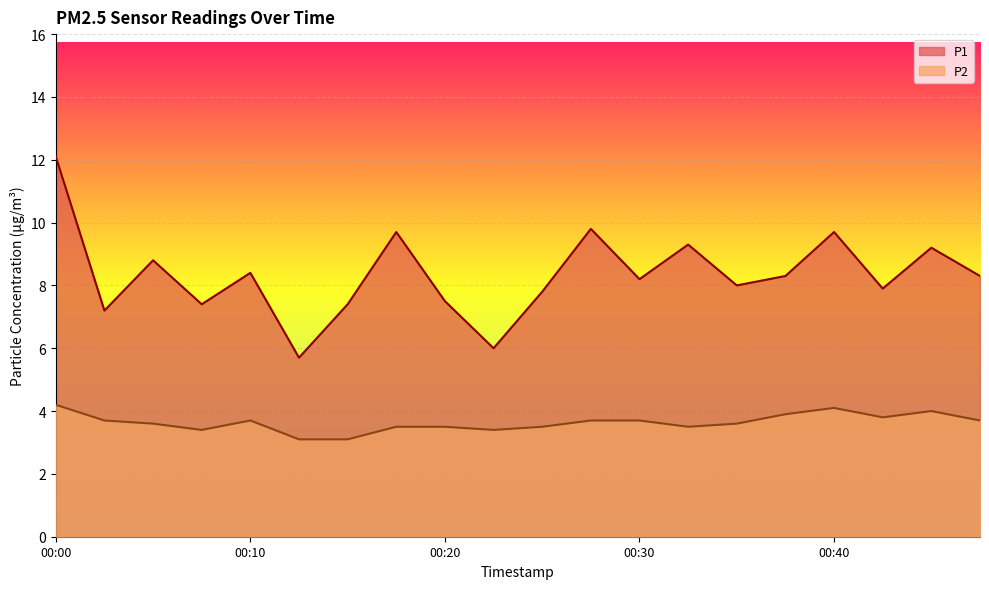

Is the value of P1 at 00:10 greater than the value of P2 at 00:03?

Yes